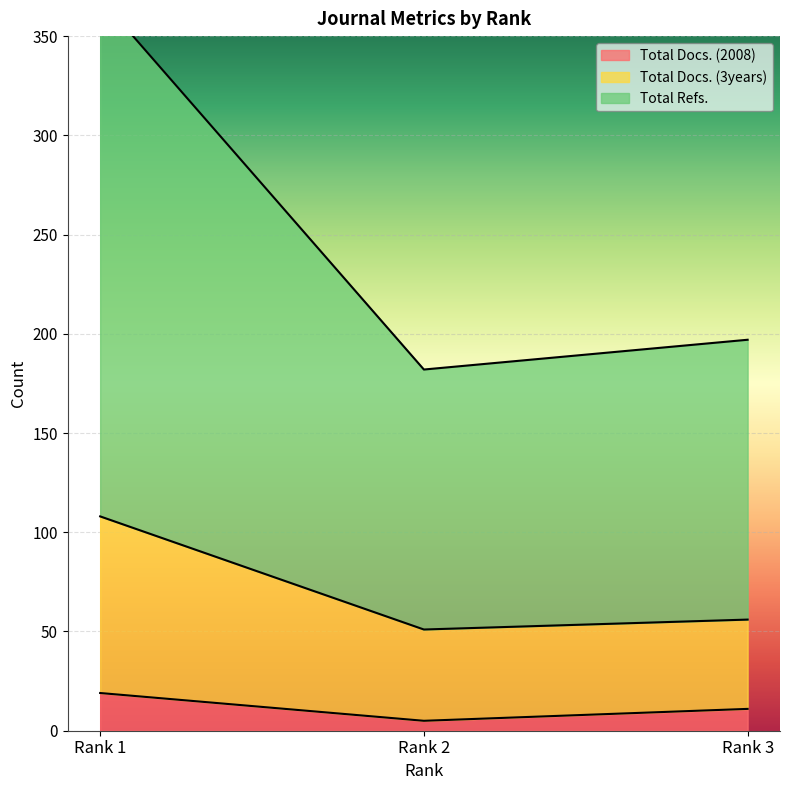

What is the maximum value for Total Docs. (2008)?

19